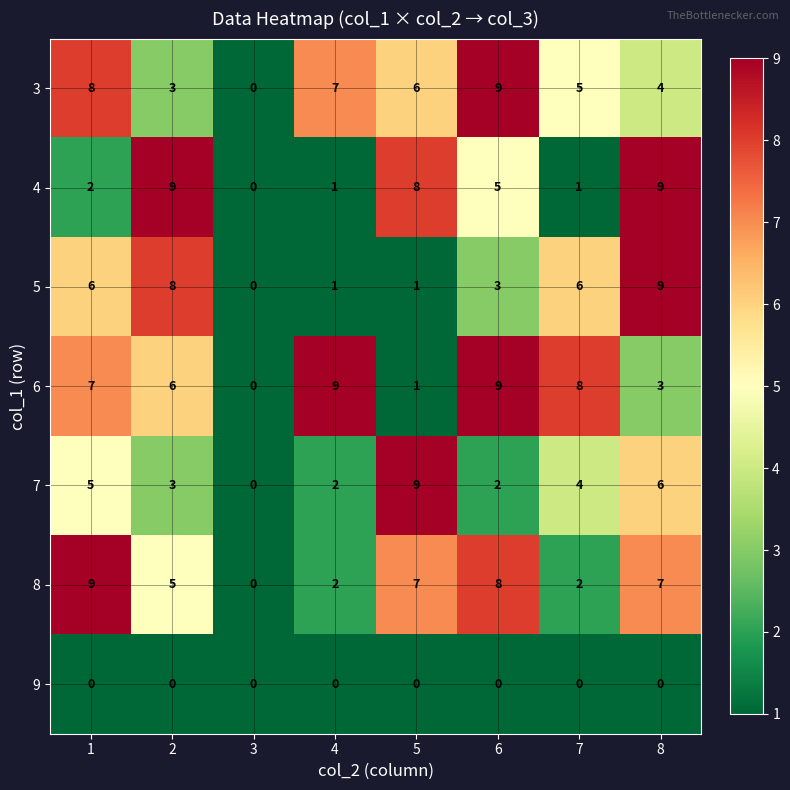

How many data points in 5 are less than 6?

4